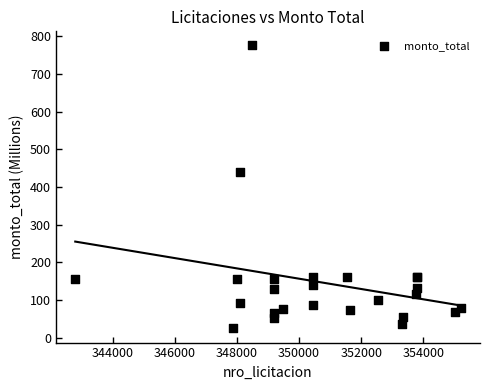

What Y value in the scatter plot is closest to 400?

440.7